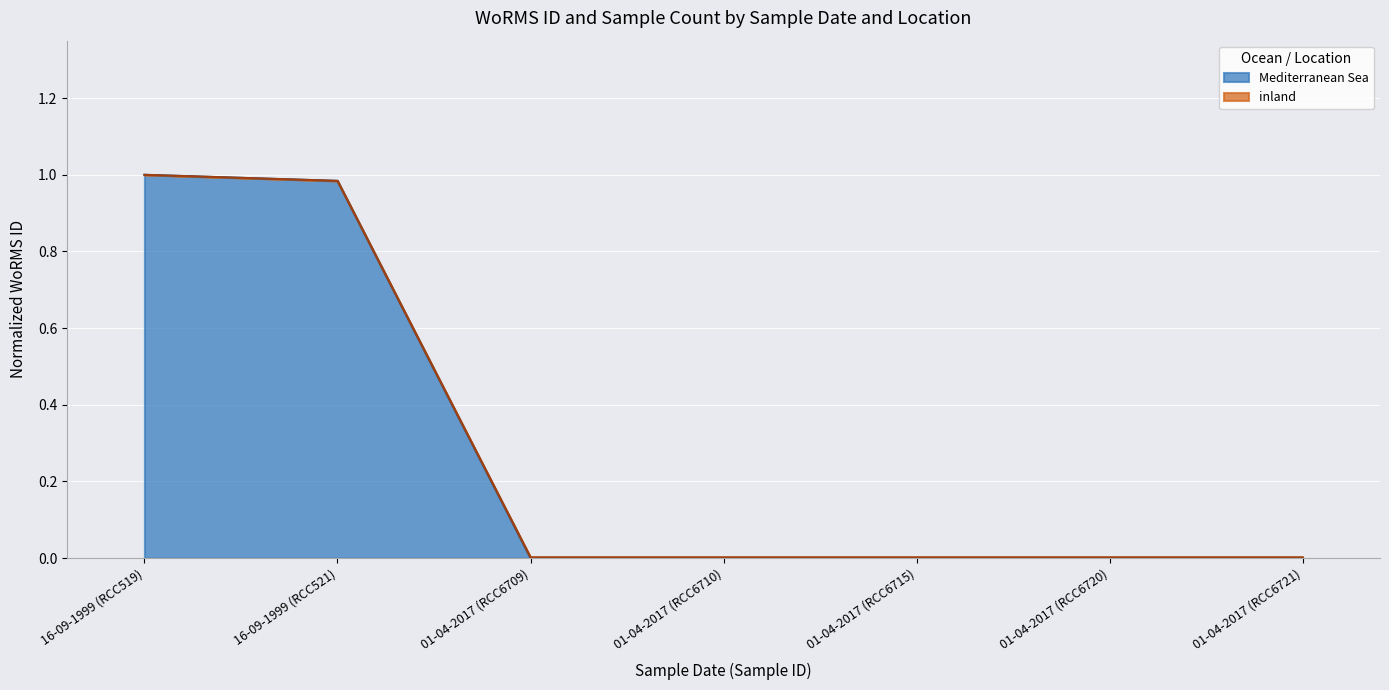

The value at 16-09-1999 (RCC521) is 0.3. True or false?

False